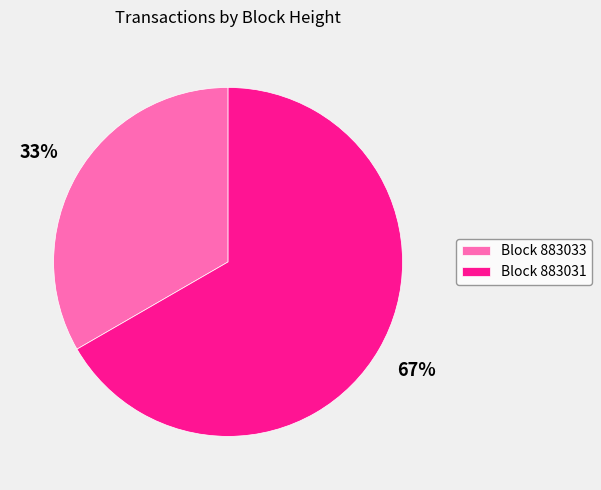

Combined, do Block 883033 and Block 883031 account for over 50%?

Yes